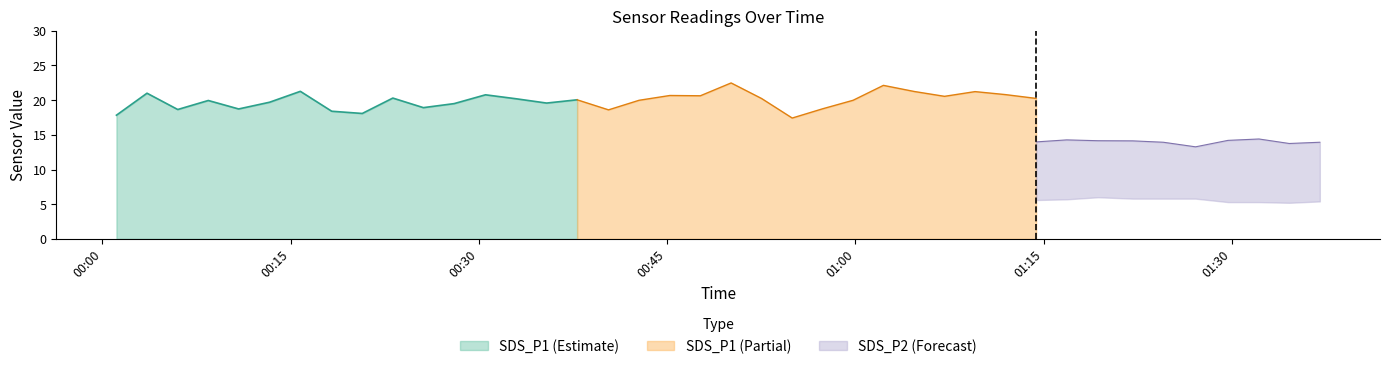

True or false: SDS_P2 and Temp intersect in this chart.

False